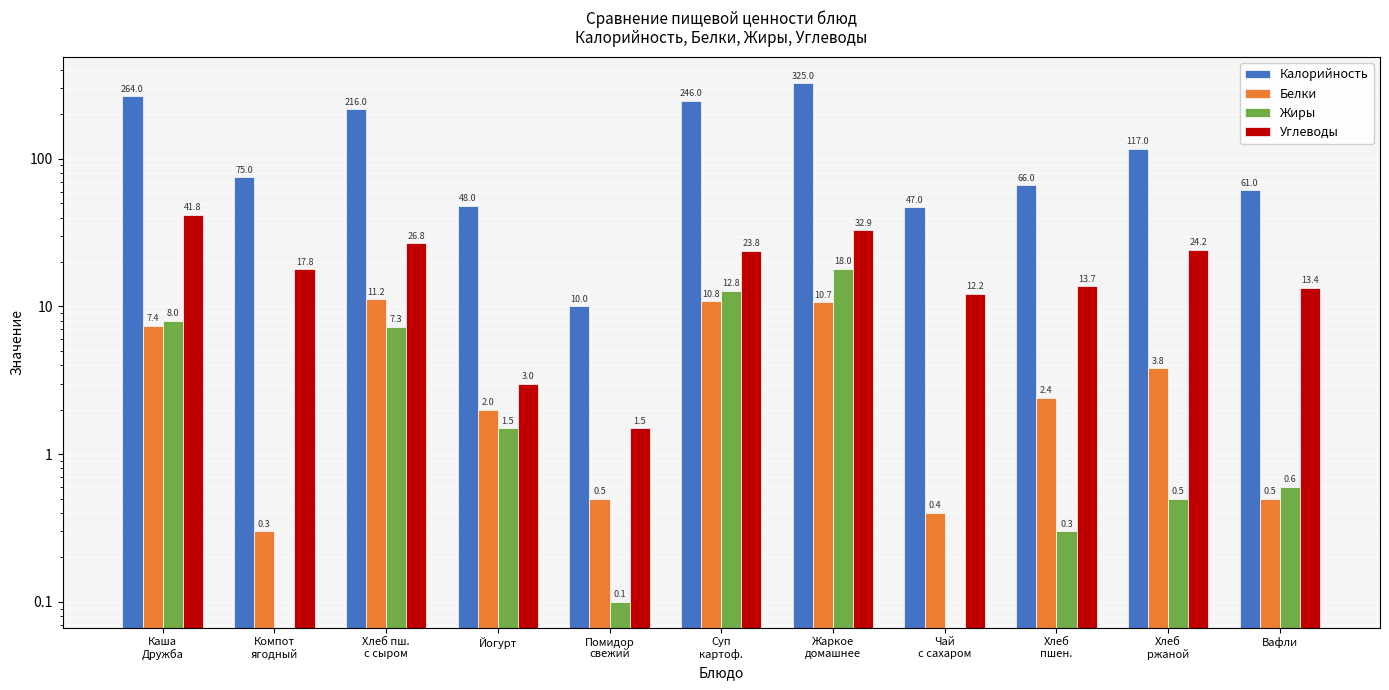

Which has a higher value, Компот
ягодный or Йогурт?

Компот
ягодный